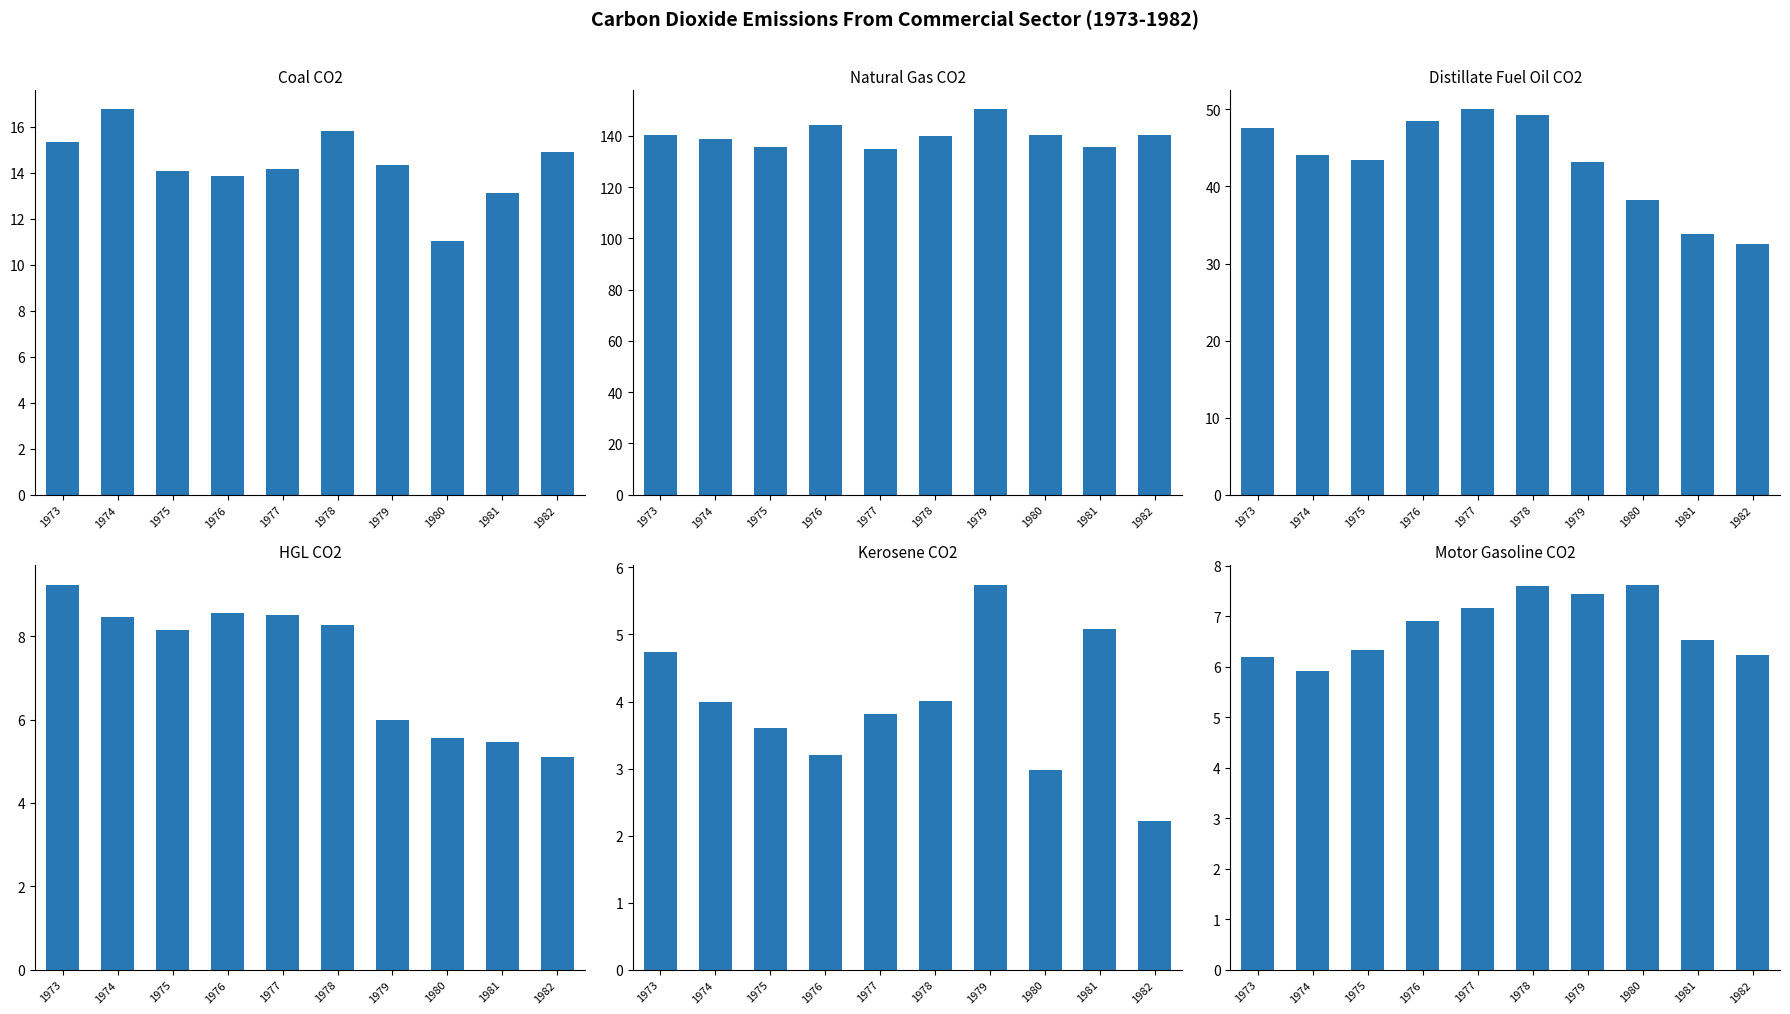

What is the value of the HGL Commercial Sector CO2 Emissions bar at the 6th from the left?

8.3